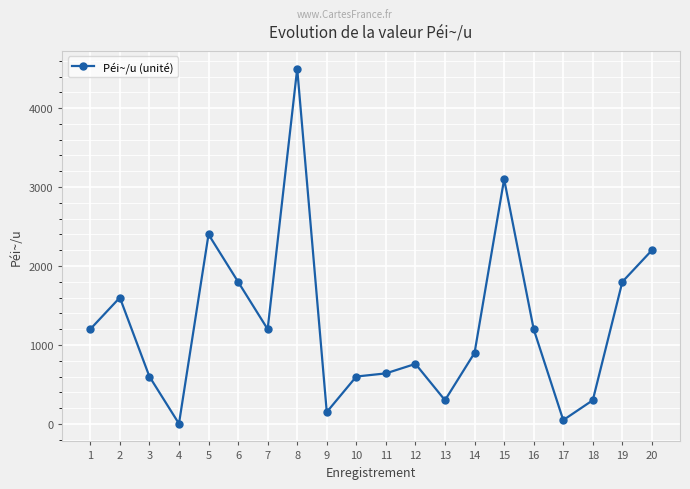

The chart shows a value of 122 at 13. True or false?

False